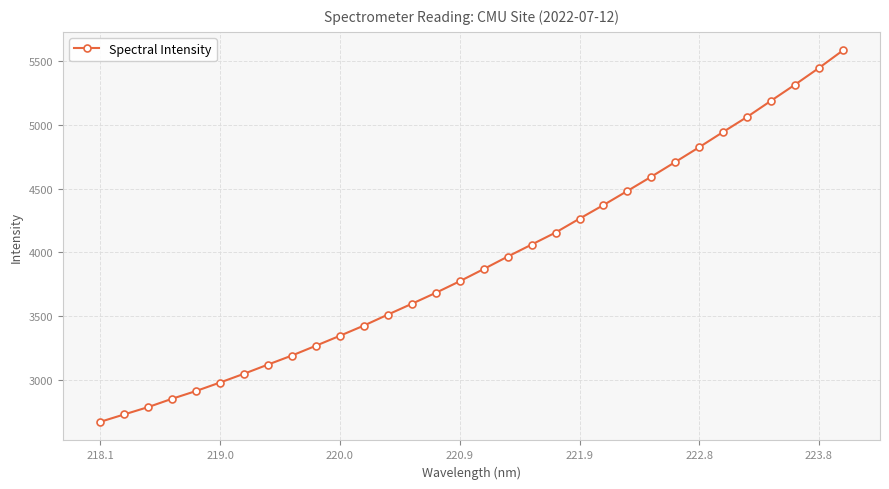

What is the value of the 32nd point from the left?

5584.3